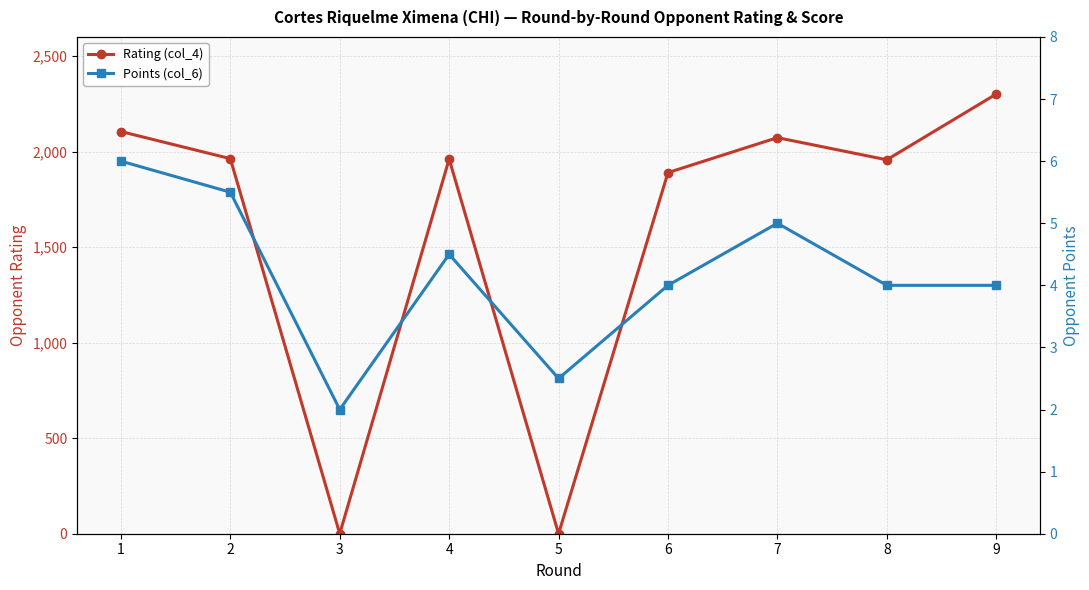

The Rating (col_4) series shows 1963.0 at 2. True or false?

True